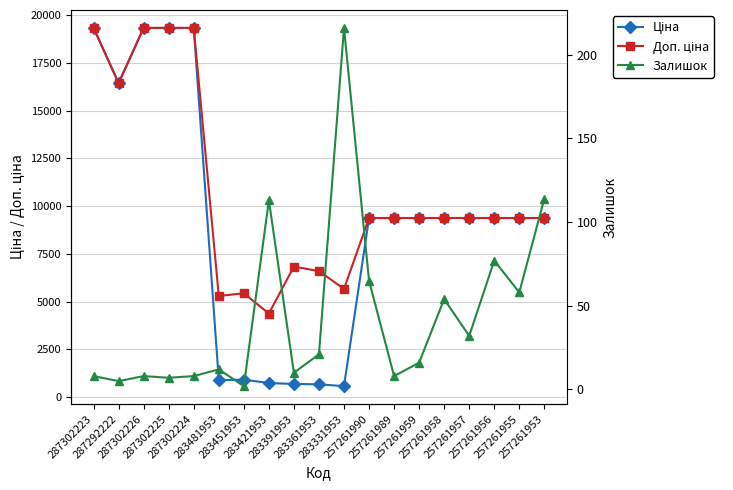

True or false: Доп. ціна and Залишок cross at least once.

False